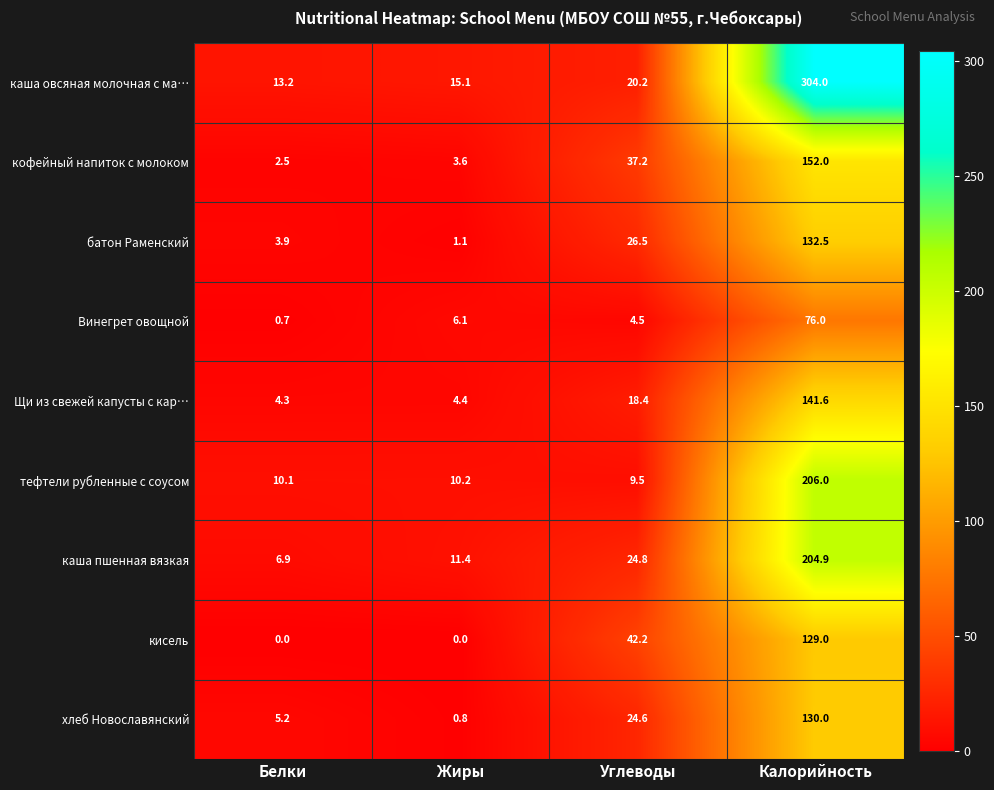

What is the total value across all series at Калорийность?

1476.0